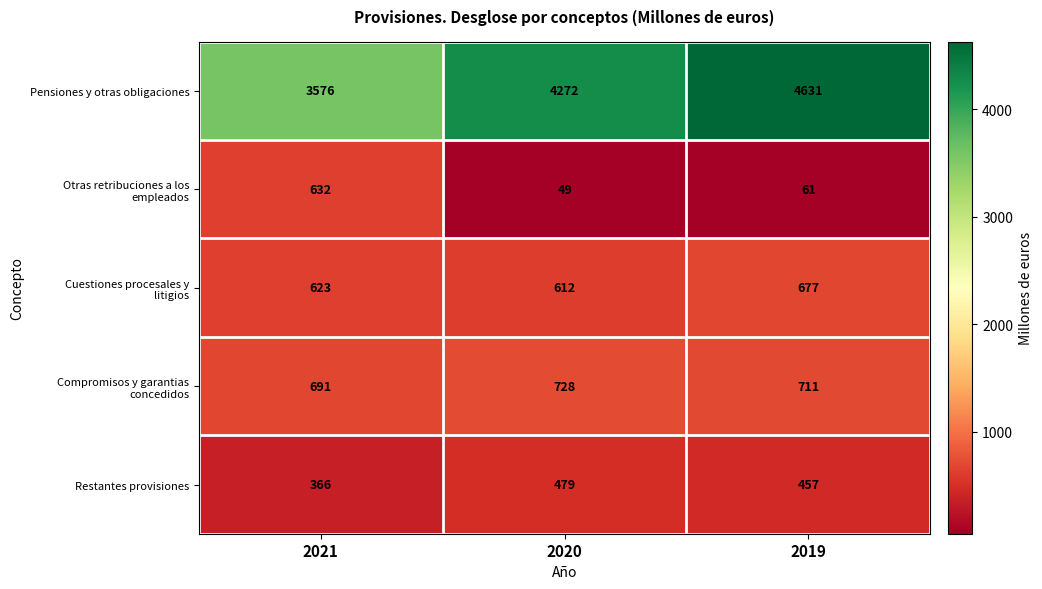

Is it true that Restantes provisiones equals 102 at 2021?

False